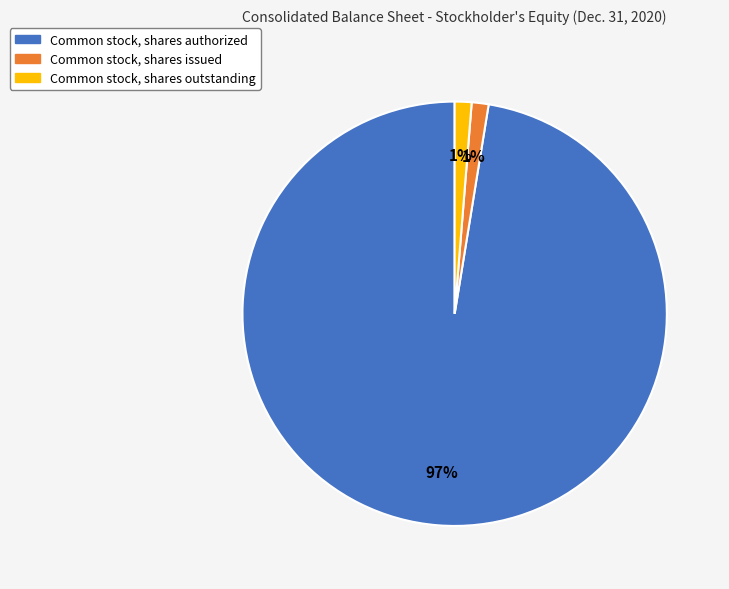

True or false: Common stock, shares authorized accounts for 97% of the total.

True